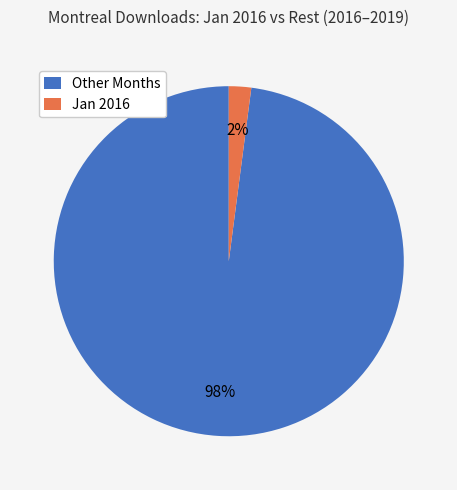

How many slices are in this pie chart?

2